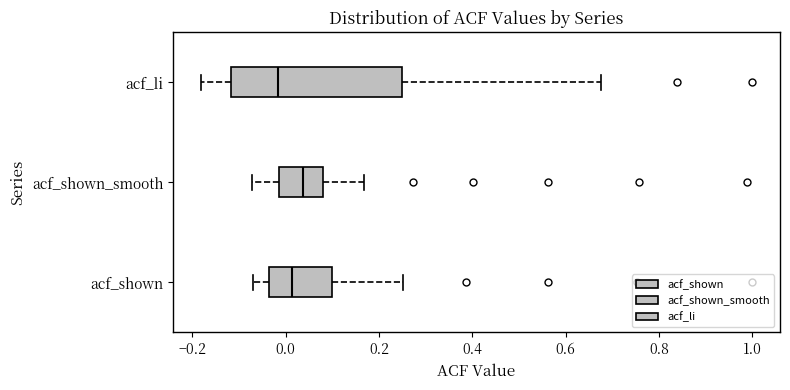

Reading bottom to top, transcribe this box plot: for each box, give where its median line is, the range the box spans, and where its two whiskers end, as read against the x-axis. The values are not printed on the chart, so give them approximately, as read against the axis.

acf_shown: median 0.02, box -0.04 to 0.10, whiskers -0.06 to 0.26
acf_shown_smooth: median 0.04, box -0.02 to 0.08, whiskers -0.08 to 0.16
acf_li: median -0.02, box -0.12 to 0.26, whiskers -0.18 to 0.68